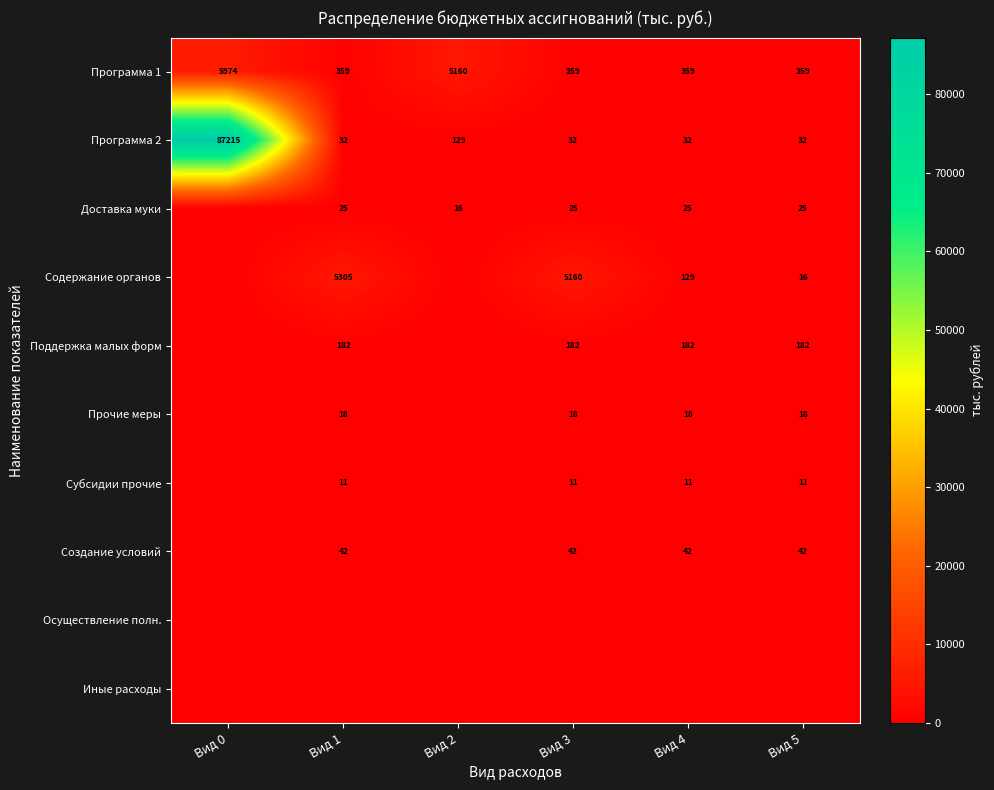

Is it true that Содержание органов equals 27 at Вид 5?

False